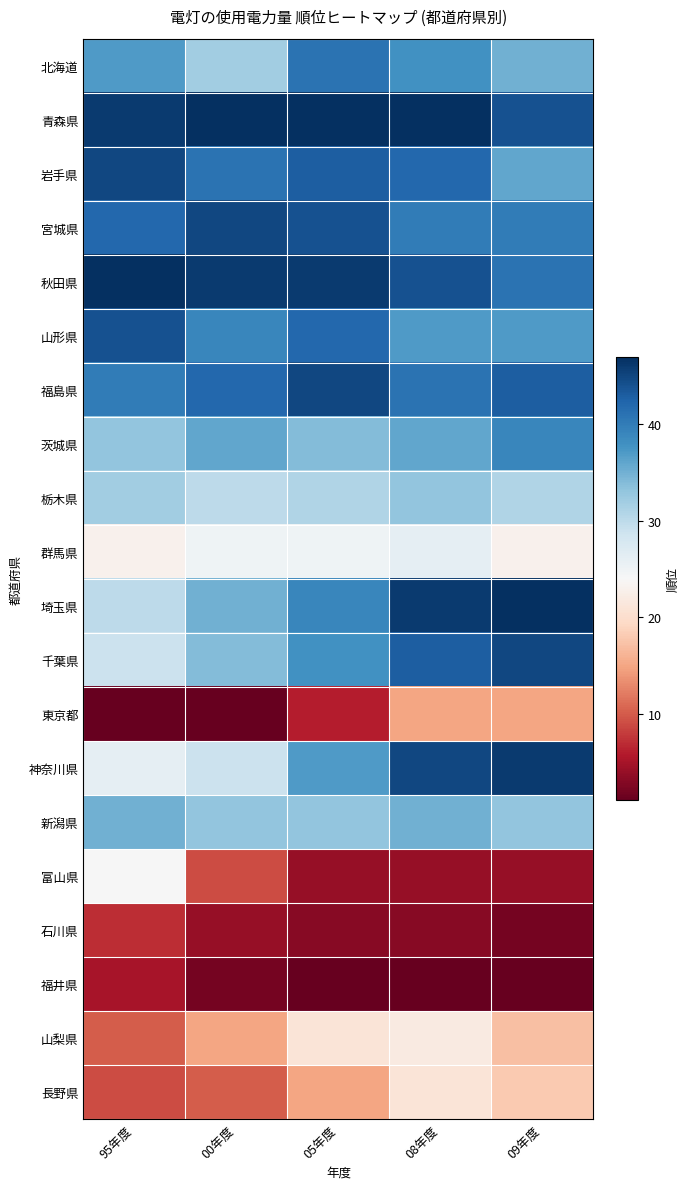

At how many categories does at least one series exceed 42?

5